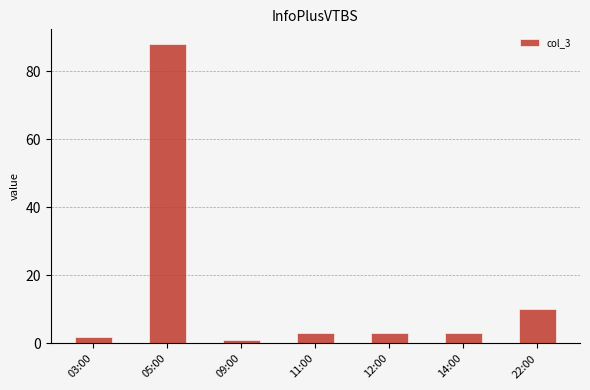

What is the change in value from 03:00 to 11:00?

+1